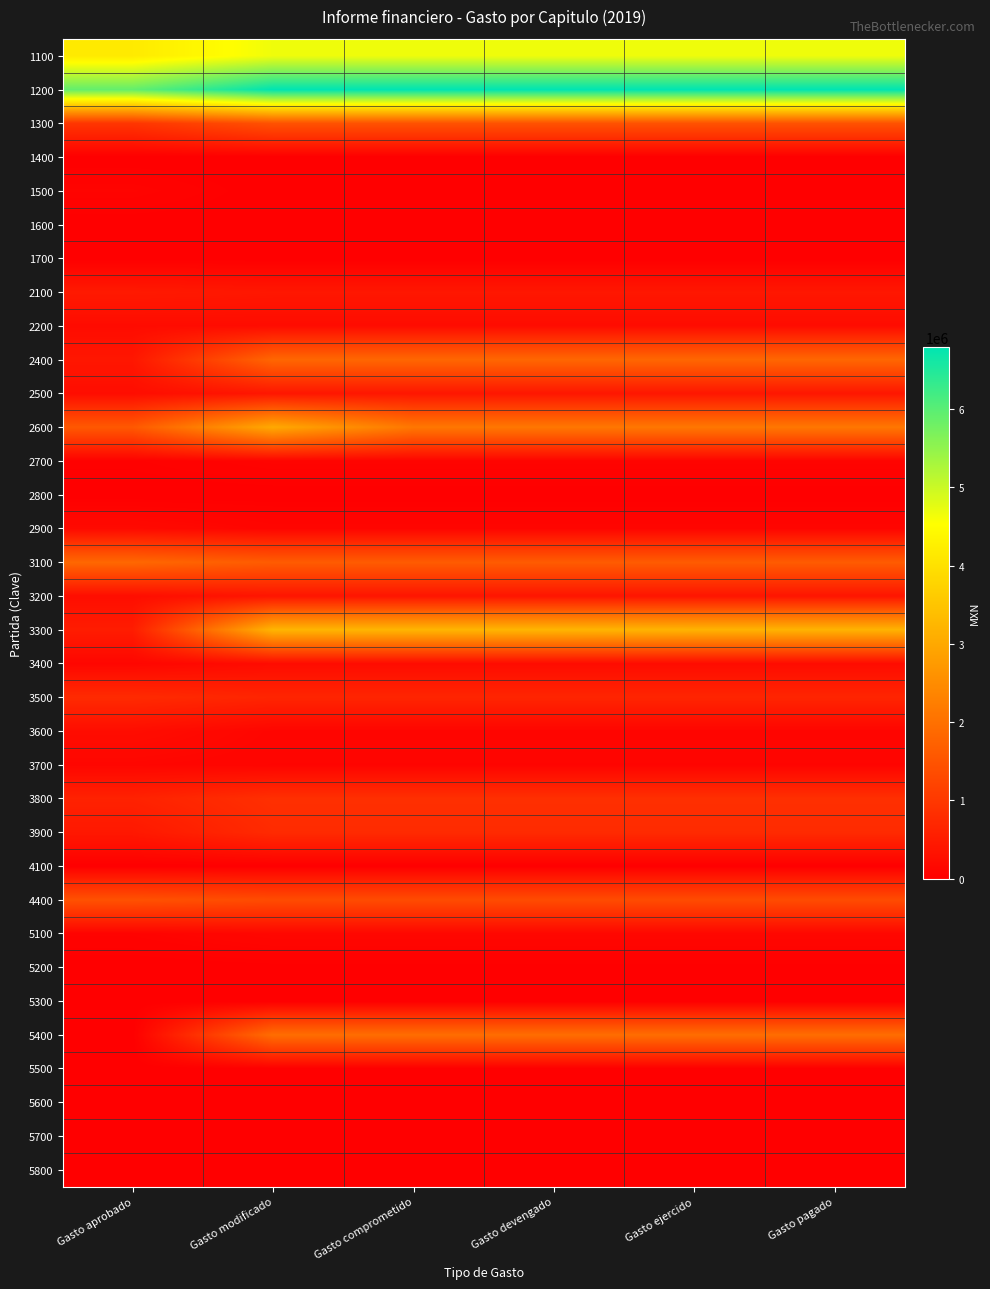

Reading left to right, transcribe all the data shown in this chart.

1100: Gasto aprobado=4164529.0	Gasto modificado=4663712.7	Gasto comprometido=4663712.7	Gasto devengado=4663712.7	Gasto ejercido=4663712.7	Gasto pagado=4663712.7
1200: Gasto aprobado=5902552.6	Gasto modificado=6793190.5	Gasto comprometido=6793190.5	Gasto devengado=6793190.5	Gasto ejercido=6793190.5	Gasto pagado=6793190.5
1300: Gasto aprobado=953102.4	Gasto modificado=1458964.7	Gasto comprometido=1458964.7	Gasto devengado=1458964.7	Gasto ejercido=1458964.7	Gasto pagado=1458964.7
1400: Gasto aprobado=0.0	Gasto modificado=0.0	Gasto comprometido=0.0	Gasto devengado=0.0	Gasto ejercido=0.0	Gasto pagado=0.0
1500: Gasto aprobado=83568.8	Gasto modificado=0.0	Gasto comprometido=0.0	Gasto devengado=0.0	Gasto ejercido=0.0	Gasto pagado=0.0
1600: Gasto aprobado=0.0	Gasto modificado=0.0	Gasto comprometido=0.0	Gasto devengado=0.0	Gasto ejercido=0.0	Gasto pagado=0.0
1700: Gasto aprobado=0.0	Gasto modificado=0.0	Gasto comprometido=0.0	Gasto devengado=0.0	Gasto ejercido=0.0	Gasto pagado=0.0
2100: Gasto aprobado=462284.0	Gasto modificado=415365.4	Gasto comprometido=415364.6	Gasto devengado=415364.6	Gasto ejercido=415364.6	Gasto pagado=415364.6
2200: Gasto aprobado=215692.2	Gasto modificado=224207.6	Gasto comprometido=224207.6	Gasto devengado=224207.6	Gasto ejercido=224207.6	Gasto pagado=224207.6
2400: Gasto aprobado=411832.0	Gasto modificado=1828493.9	Gasto comprometido=1828493.9	Gasto devengado=1828493.9	Gasto ejercido=1828493.9	Gasto pagado=1828493.9
2500: Gasto aprobado=243562.4	Gasto modificado=407764.1	Gasto comprometido=407764.1	Gasto devengado=407764.1	Gasto ejercido=407764.1	Gasto pagado=407764.1
2600: Gasto aprobado=1580364.3	Gasto modificado=3014509.5	Gasto comprometido=2122052.8	Gasto devengado=2122052.8	Gasto ejercido=2122052.8	Gasto pagado=2122052.8
2700: Gasto aprobado=35538.1	Gasto modificado=86449.6	Gasto comprometido=86449.6	Gasto devengado=86449.6	Gasto ejercido=86449.6	Gasto pagado=86449.6
2800: Gasto aprobado=0.0	Gasto modificado=4000.0	Gasto comprometido=4000.0	Gasto devengado=4000.0	Gasto ejercido=4000.0	Gasto pagado=4000.0
2900: Gasto aprobado=193814.7	Gasto modificado=105538.1	Gasto comprometido=105538.1	Gasto devengado=105538.1	Gasto ejercido=105538.1	Gasto pagado=105538.1
3100: Gasto aprobado=1847151.3	Gasto modificado=1632051.0	Gasto comprometido=1632051.0	Gasto devengado=1632051.0	Gasto ejercido=1632051.0	Gasto pagado=1632051.0
3200: Gasto aprobado=252453.1	Gasto modificado=381514.0	Gasto comprometido=381514.0	Gasto devengado=381514.0	Gasto ejercido=381514.0	Gasto pagado=381514.0
3300: Gasto aprobado=516355.1	Gasto modificado=3220968.3	Gasto comprometido=3220968.3	Gasto devengado=3220968.3	Gasto ejercido=3188138.1	Gasto pagado=3188138.1
3400: Gasto aprobado=124154.3	Gasto modificado=217167.2	Gasto comprometido=217167.2	Gasto devengado=217167.2	Gasto ejercido=217167.2	Gasto pagado=217167.2
3500: Gasto aprobado=767106.5	Gasto modificado=662716.4	Gasto comprometido=662716.4	Gasto devengado=662716.4	Gasto ejercido=662716.4	Gasto pagado=662716.4
3600: Gasto aprobado=239590.0	Gasto modificado=110528.2	Gasto comprometido=110528.2	Gasto devengado=110528.2	Gasto ejercido=110528.2	Gasto pagado=110528.2
3700: Gasto aprobado=122246.3	Gasto modificado=91714.6	Gasto comprometido=91714.6	Gasto devengado=91714.6	Gasto ejercido=91714.6	Gasto pagado=91714.6
3800: Gasto aprobado=612517.2	Gasto modificado=850488.6	Gasto comprometido=850488.6	Gasto devengado=850488.6	Gasto ejercido=850488.6	Gasto pagado=850488.6
3900: Gasto aprobado=439135.4	Gasto modificado=766263.1	Gasto comprometido=766263.1	Gasto devengado=766263.1	Gasto ejercido=766263.1	Gasto pagado=766263.1
4100: Gasto aprobado=0.0	Gasto modificado=0.0	Gasto comprometido=0.0	Gasto devengado=0.0	Gasto ejercido=0.0	Gasto pagado=0.0
4400: Gasto aprobado=1455270.5	Gasto modificado=1349874.2	Gasto comprometido=1349874.2	Gasto devengado=1349874.2	Gasto ejercido=1349874.2	Gasto pagado=1349874.2
5100: Gasto aprobado=70609.8	Gasto modificado=138151.3	Gasto comprometido=138151.3	Gasto devengado=138151.3	Gasto ejercido=138151.3	Gasto pagado=138151.3
5200: Gasto aprobado=0.0	Gasto modificado=12297.0	Gasto comprometido=12297.0	Gasto devengado=12297.0	Gasto ejercido=12297.0	Gasto pagado=12297.0
5300: Gasto aprobado=0.0	Gasto modificado=0.0	Gasto comprometido=0.0	Gasto devengado=0.0	Gasto ejercido=0.0	Gasto pagado=0.0
5400: Gasto aprobado=0.0	Gasto modificado=1948147.5	Gasto comprometido=1948147.5	Gasto devengado=1948147.5	Gasto ejercido=1948147.5	Gasto pagado=1948147.5
5500: Gasto aprobado=0.0	Gasto modificado=0.0	Gasto comprometido=0.0	Gasto devengado=0.0	Gasto ejercido=0.0	Gasto pagado=0.0
5600: Gasto aprobado=0.0	Gasto modificado=6955.0	Gasto comprometido=6955.0	Gasto devengado=6955.0	Gasto ejercido=6955.0	Gasto pagado=6955.0
5700: Gasto aprobado=0.0	Gasto modificado=0.0	Gasto comprometido=0.0	Gasto devengado=0.0	Gasto ejercido=0.0	Gasto pagado=0.0
5800: Gasto aprobado=0.0	Gasto modificado=0.0	Gasto comprometido=0.0	Gasto devengado=0.0	Gasto ejercido=0.0	Gasto pagado=0.0